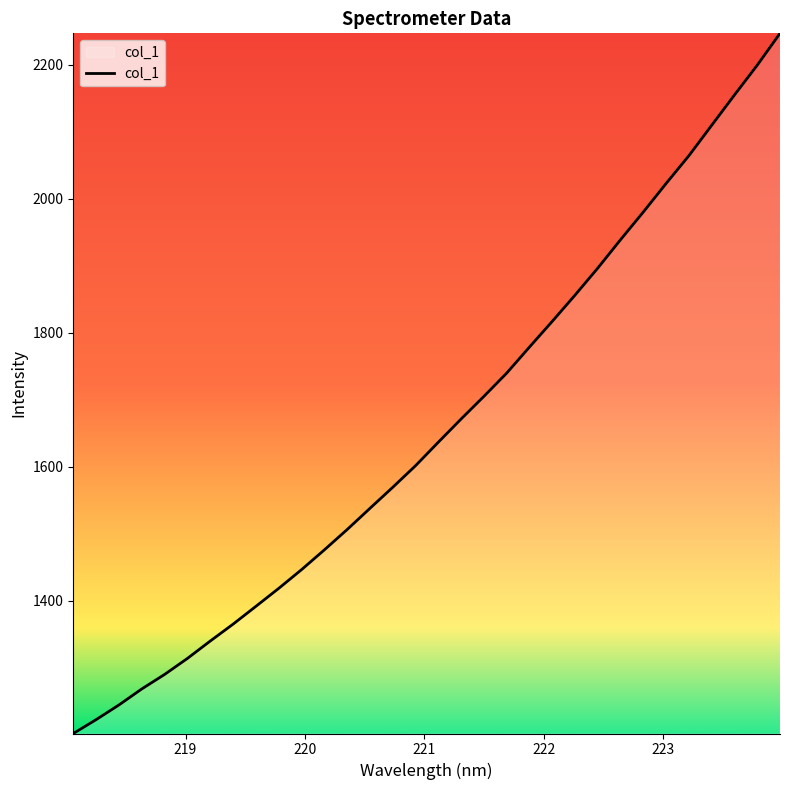

What is the difference between the maximum and minimum values?

1044.9